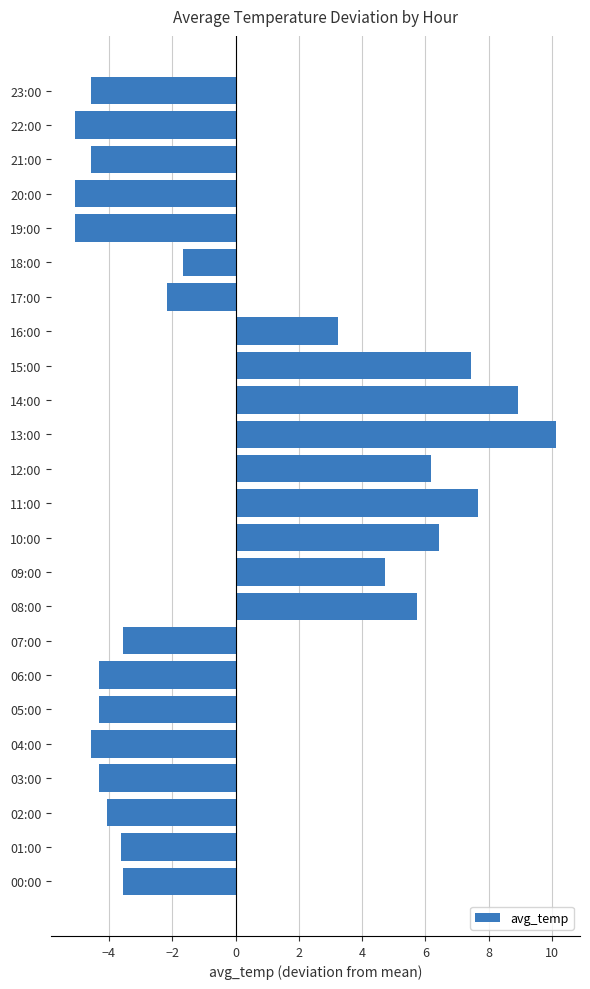

Which has a higher value, 11:00 or 09:00?

11:00